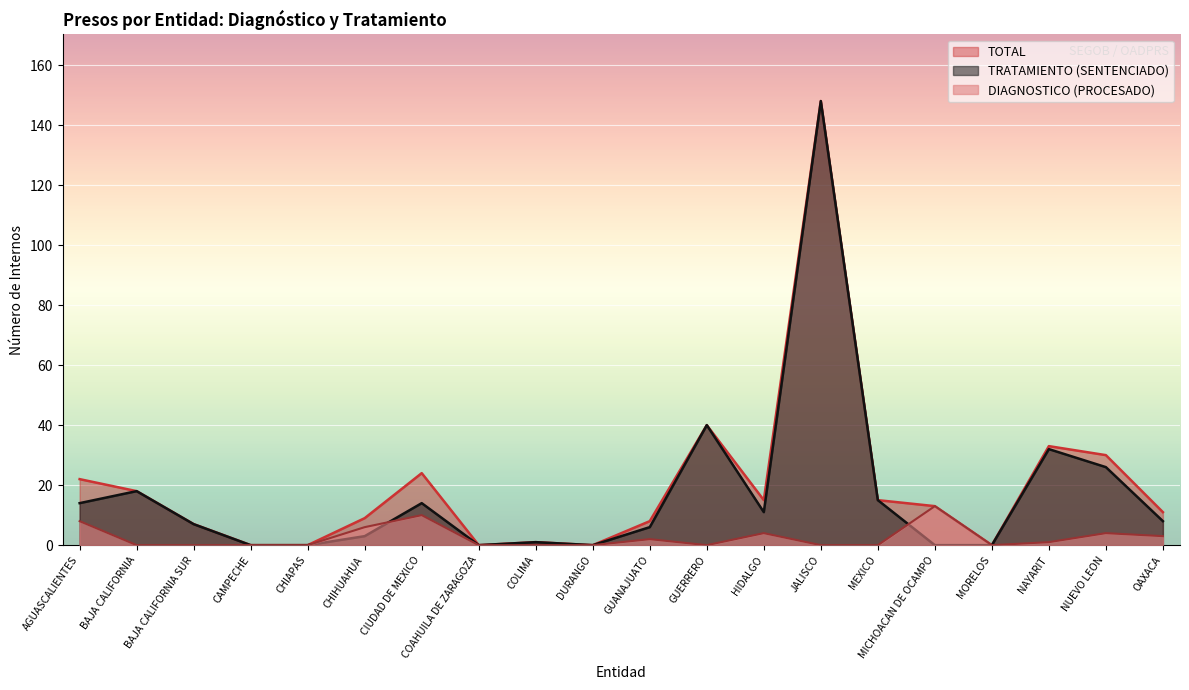

What position from the left is MEXICO?

15